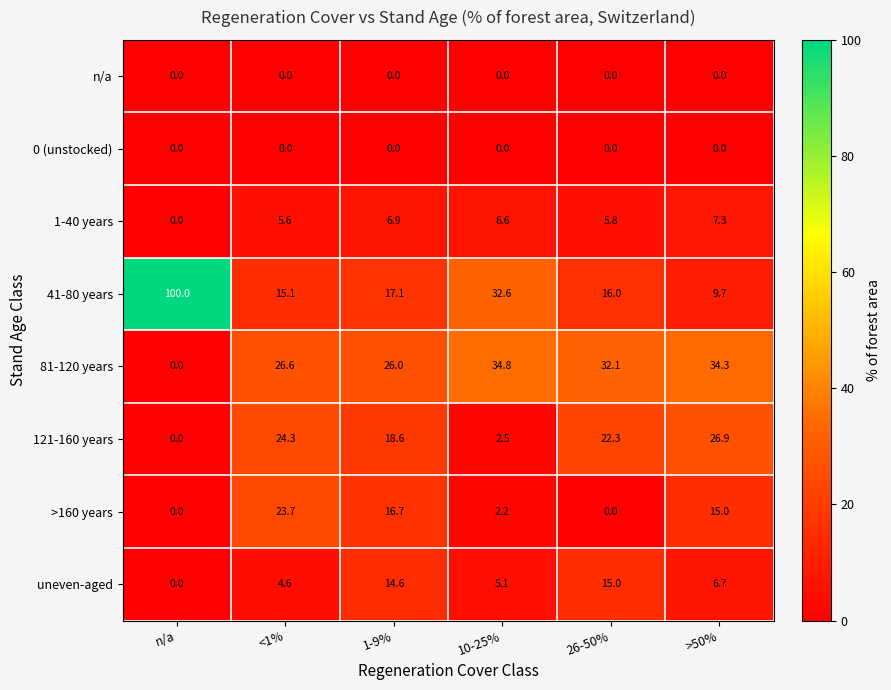

What is the sum of all >160 years values?

57.6